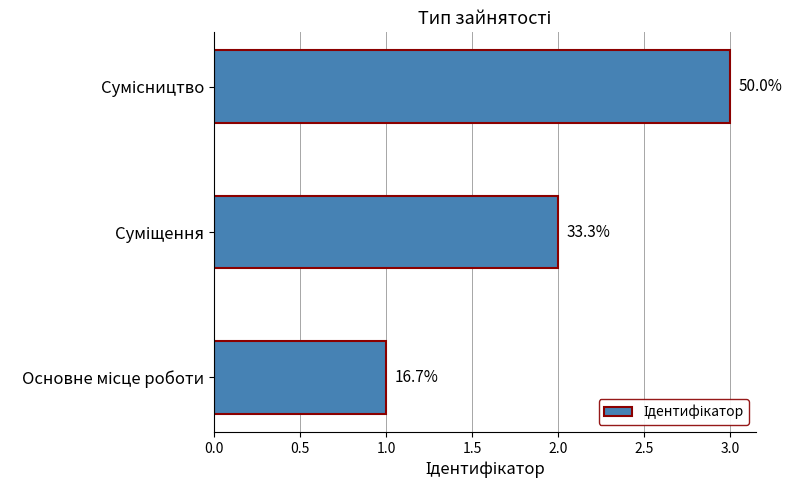

How many bars are there in total?

3